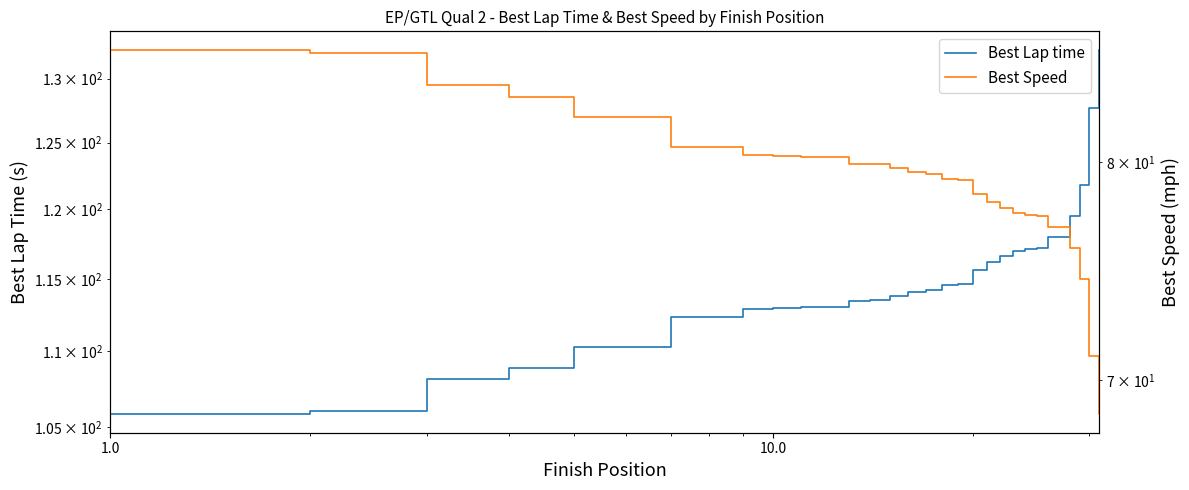

True or false: Best Lap time and Best Speed cross at least once.

False